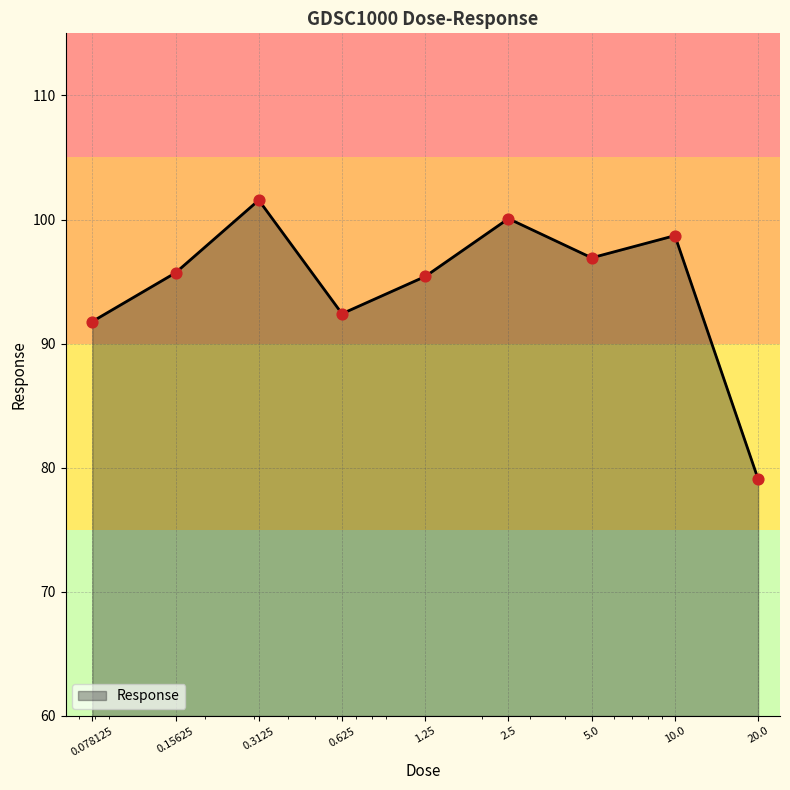

What is the difference between the maximum and minimum values?

22.5